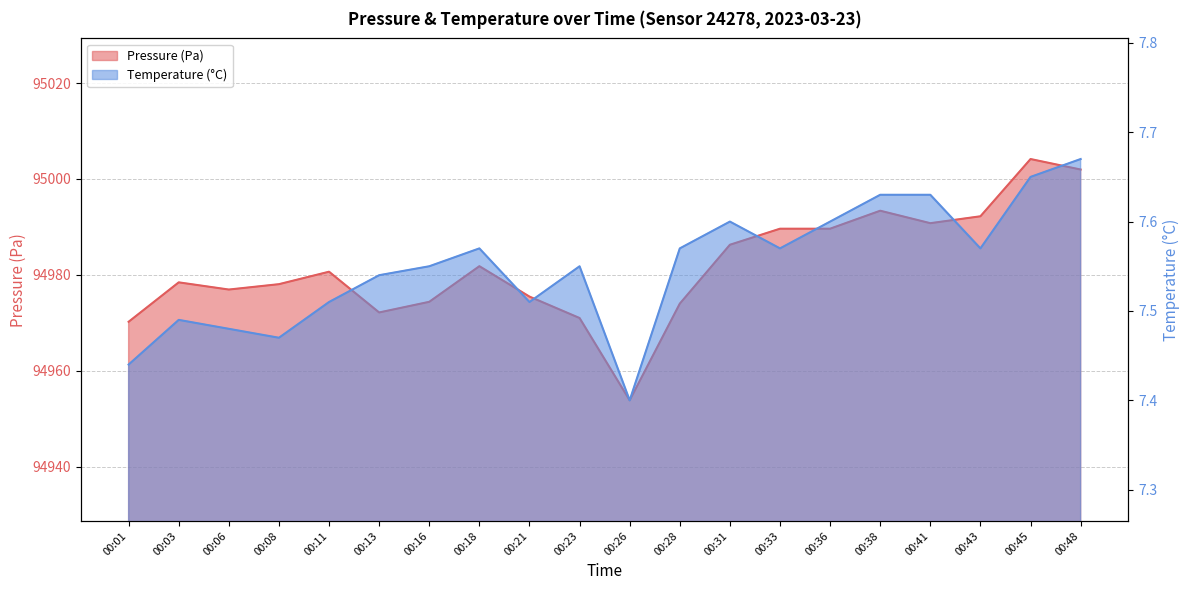

Read the Pressure (Pa) value at 00:03.

94978.4